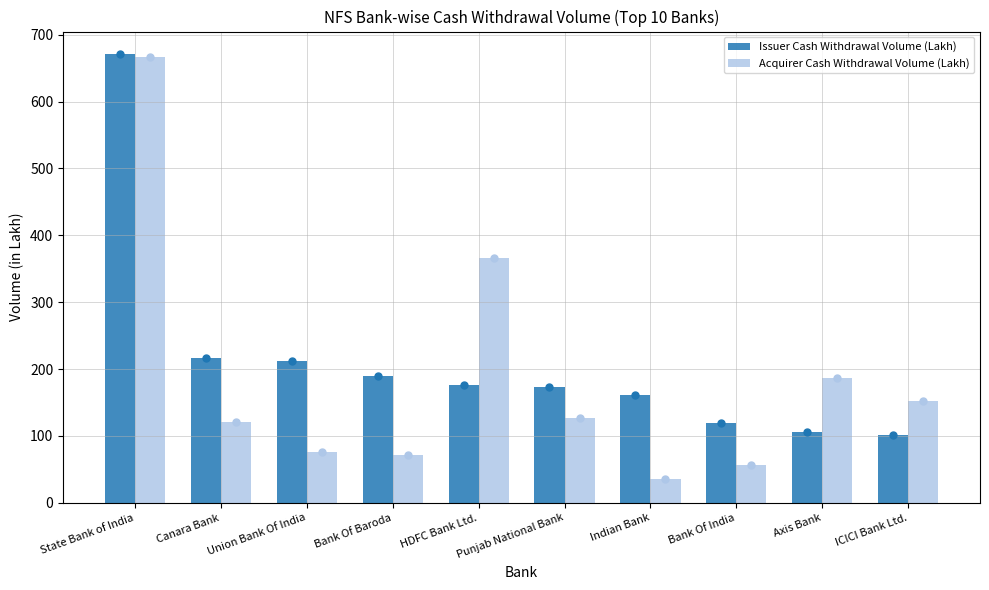

At how many categories does at least one series exceed 526?

1